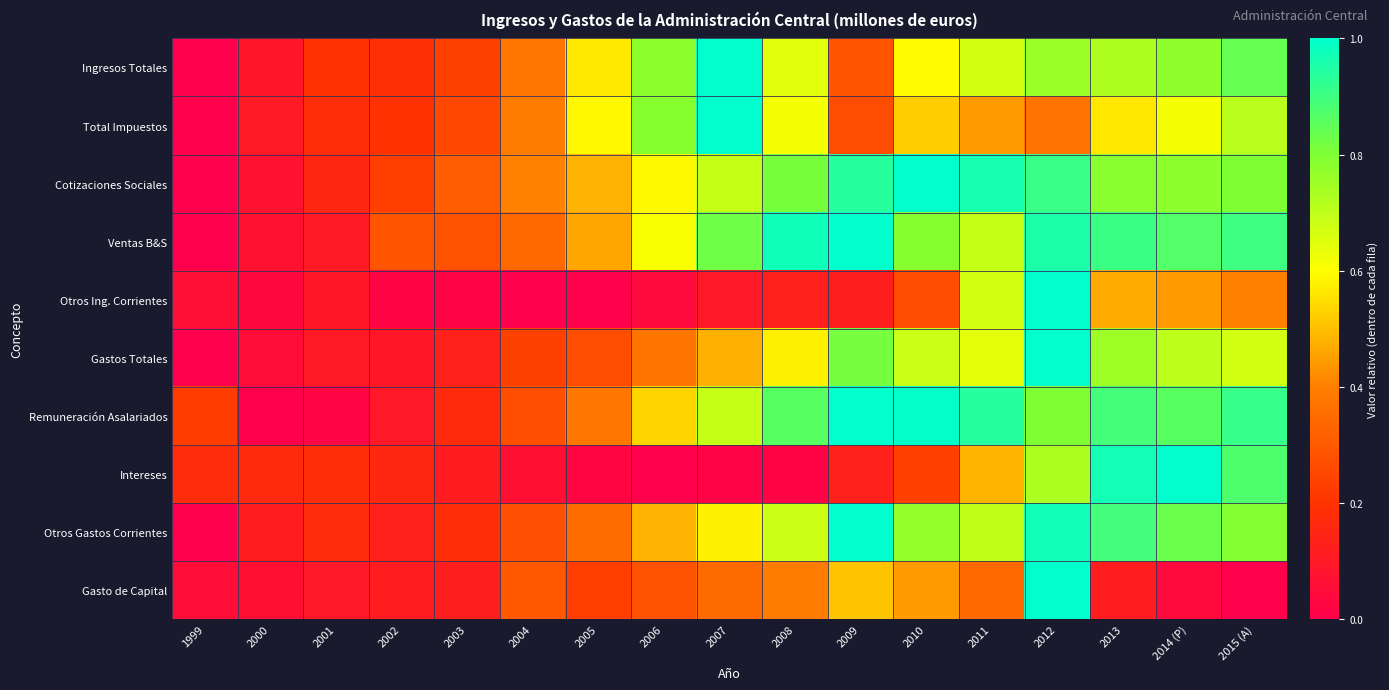

At which category is the sum across all series the highest?

2012